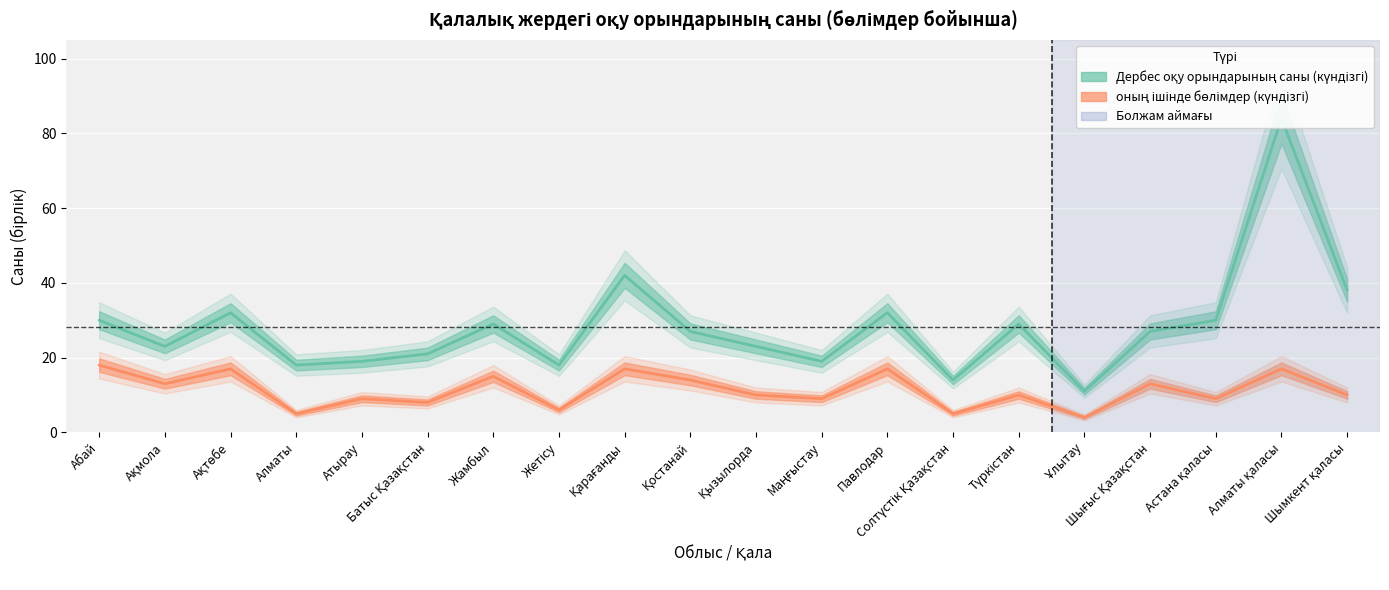

What are all the series names shown in the legend?

Дербес оқу орындарының саны (күндізгі), оның ішінде бөлімдер (күндізгі)